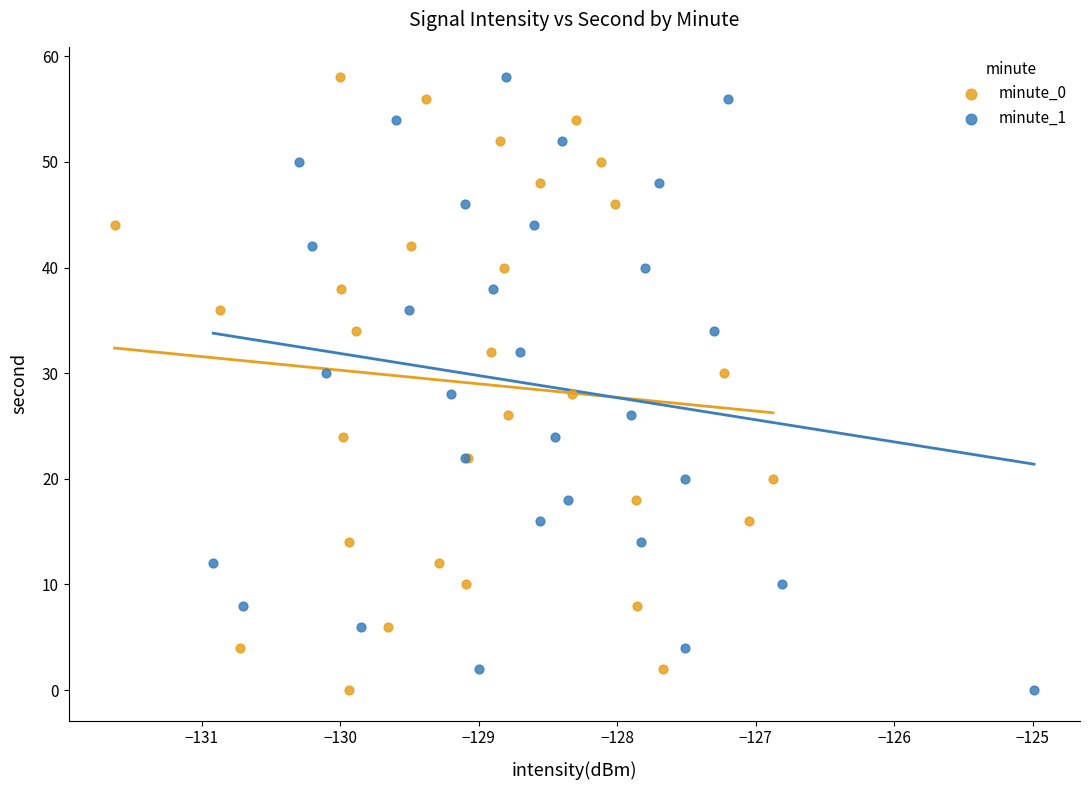

What are all the series names shown in the legend?

minute_0, minute_1